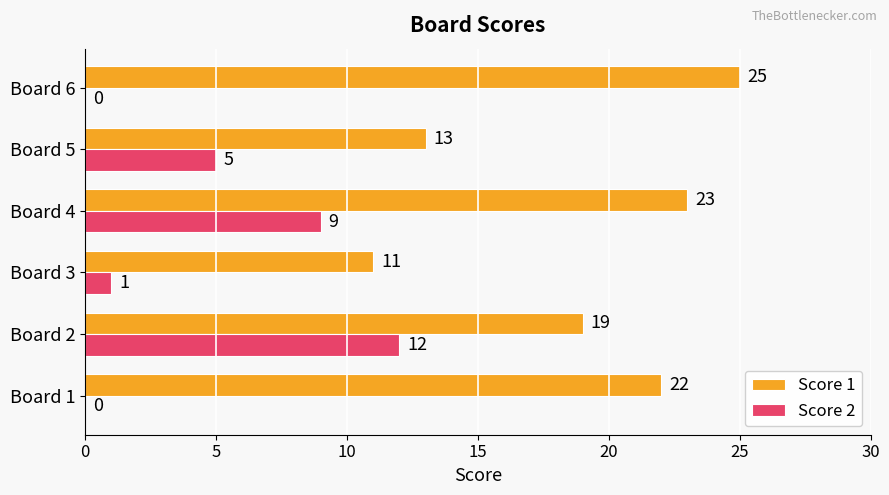

At which category is the sum across all series the highest?

Board 4